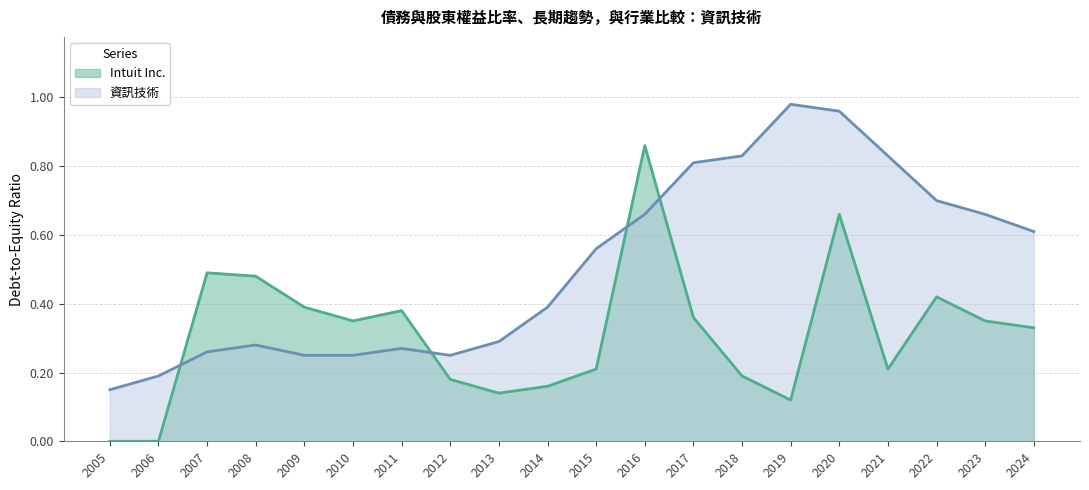

What is the maximum value for 資訊技術?

1.0